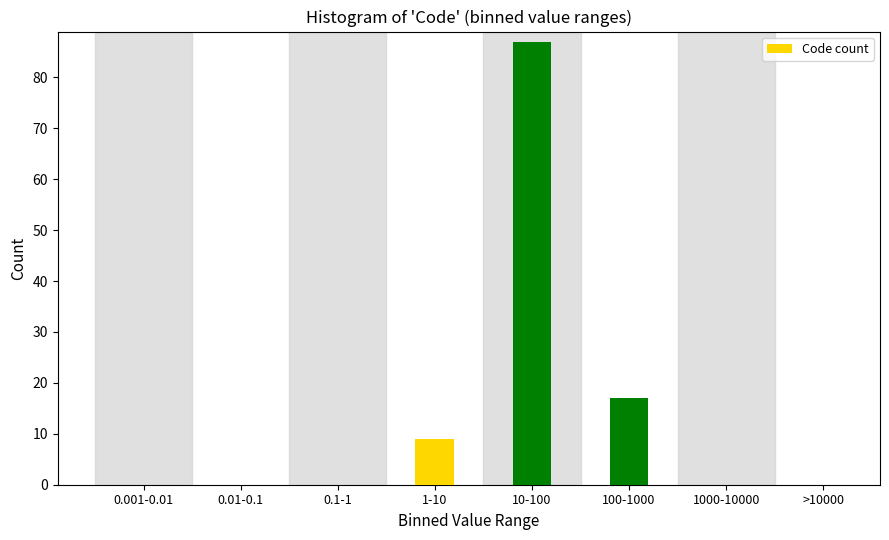

Reading left to right, list all the values displayed in this chart.

0.001-0.01=0	0.01-0.1=0	0.1-1=0	1-10=9	10-100=87	100-1000=17	1000-10000=0	>10000=0